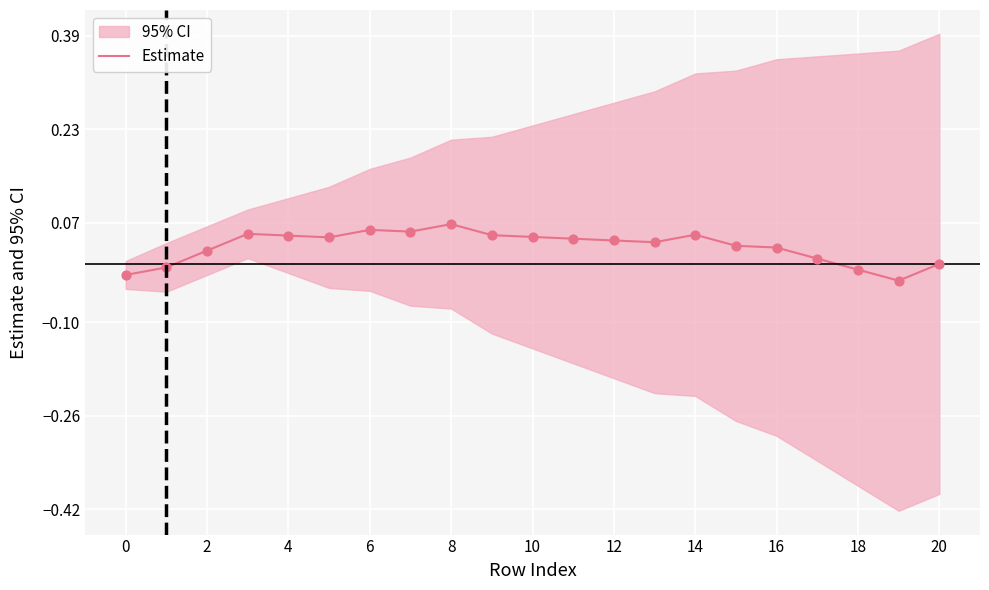

Which has a higher value, 6 or 13?

6